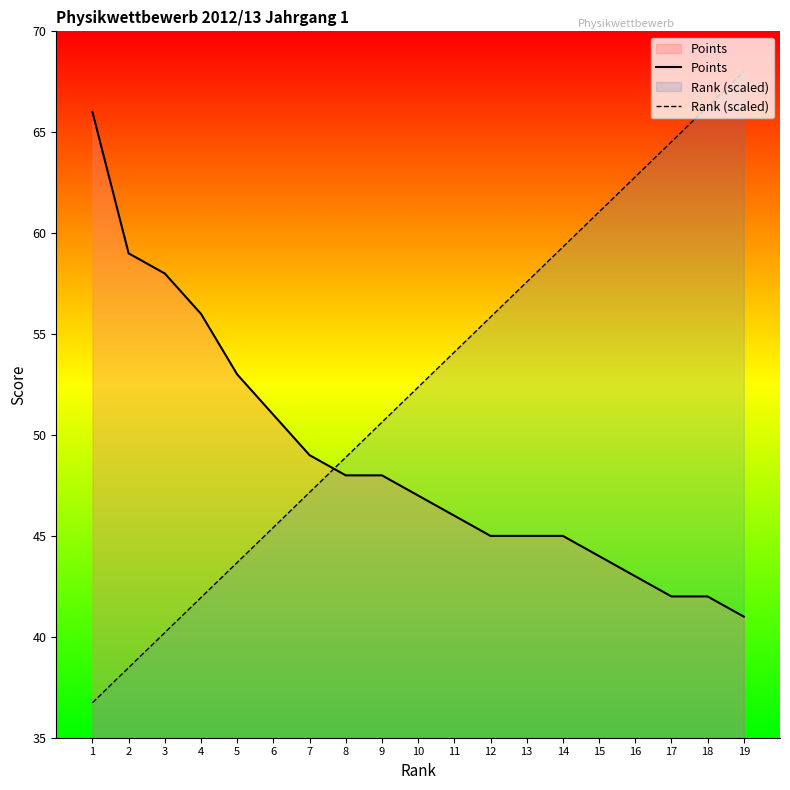

Reading left to right, extract all data points from this chart.

Points: 66.0	59.0	58.0	56.0	53.0	51.0	49.0	48.0	48.0	47.0	46.0	45.0	45.0	45.0	44.0	43.0	42.0	42.0	41.0
Rank (scaled): 36.7	38.5	40.2	41.9	43.7	45.4	47.2	48.9	50.6	52.4	54.1	55.8	57.6	59.3	61.1	62.8	64.5	66.3	68.0